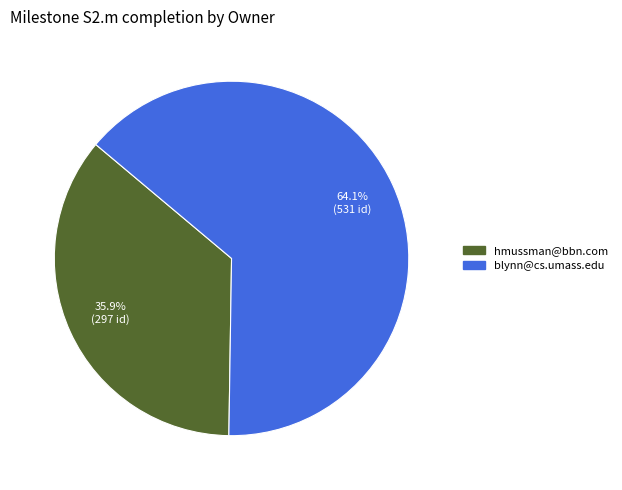

Is blynn@cs.umass.edu the majority of the pie?

Yes